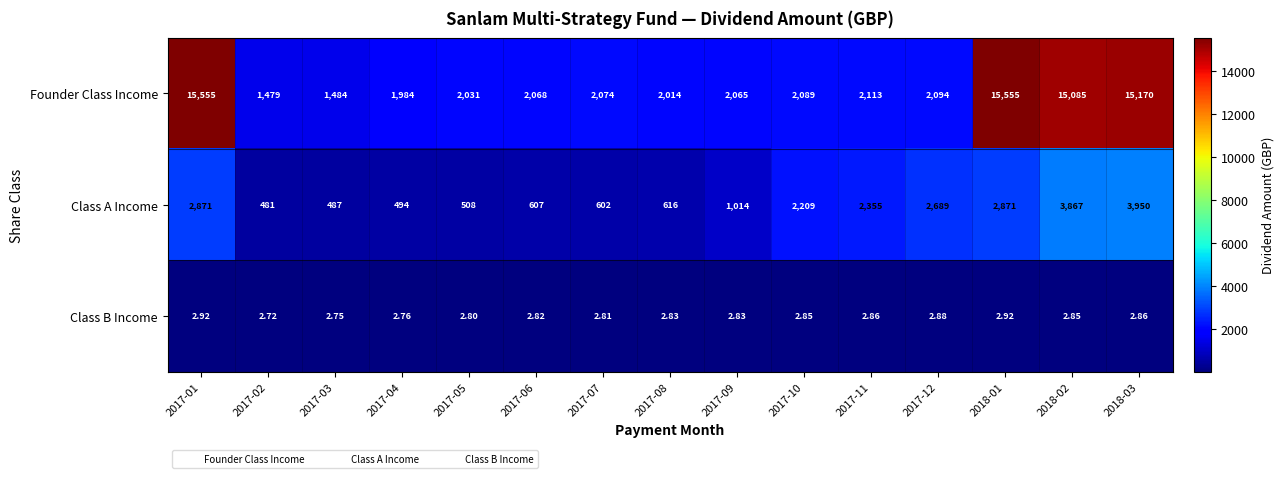

What is the maximum value shown in the chart?

15555.0